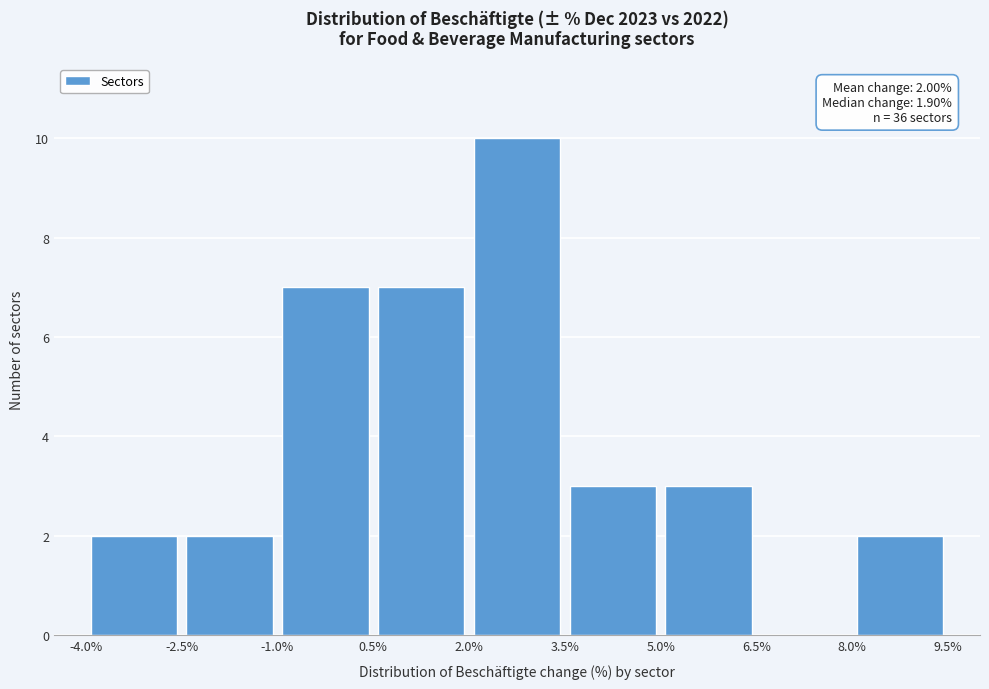

Over which range of the x-axis is the bar tallest?

2.0% to 3.5%